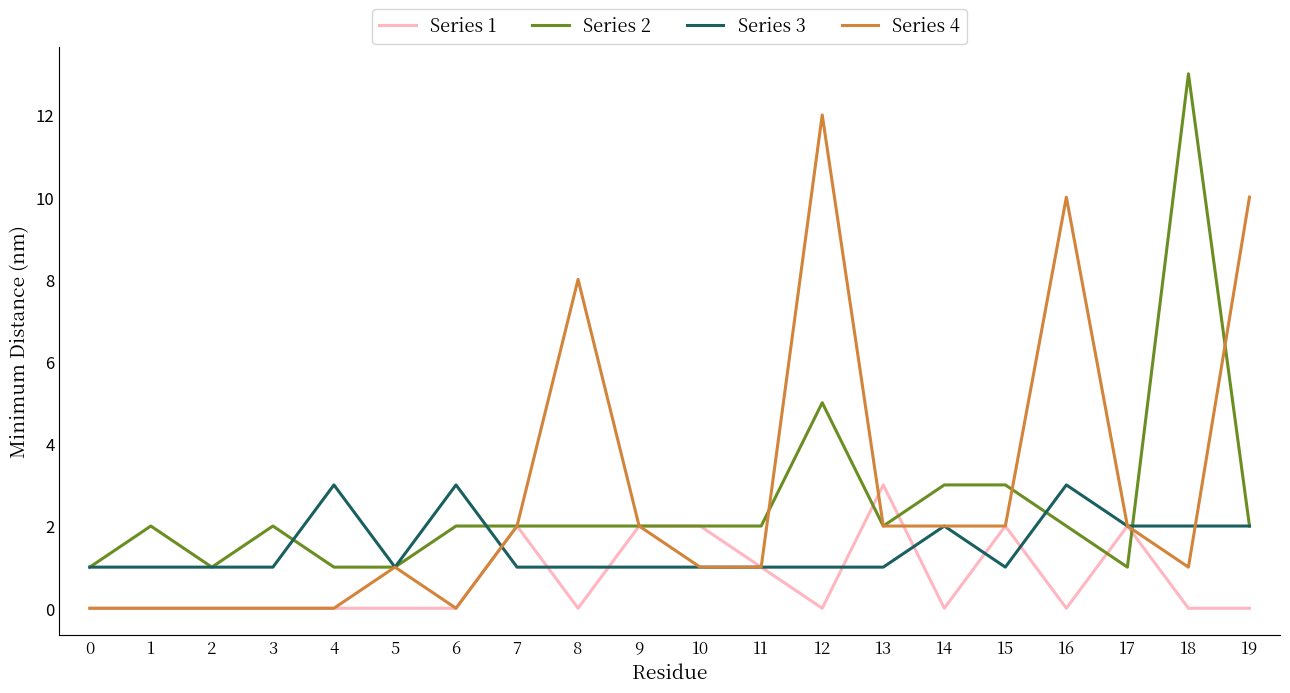

At which category is the sum across all series the highest?

12